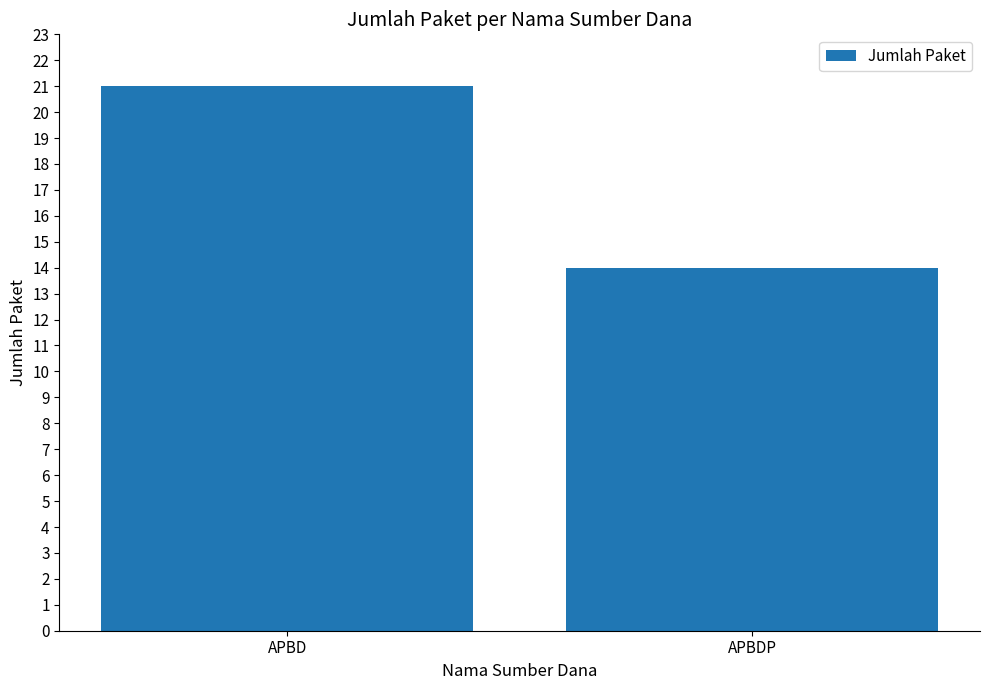

Which label corresponds to the smallest value in the chart?

APBDP